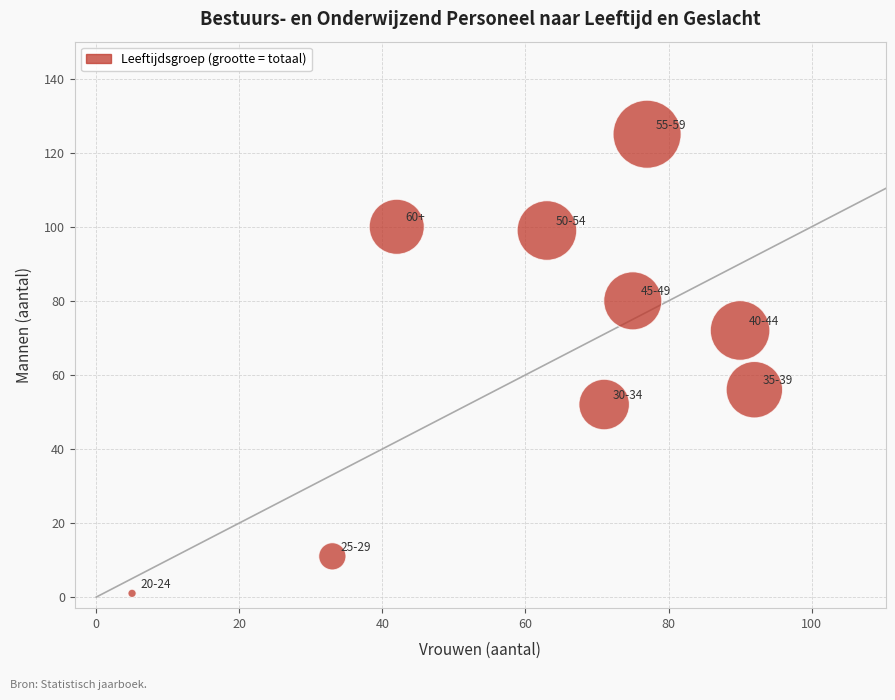

What is the range of Y values (max minus min)?

124